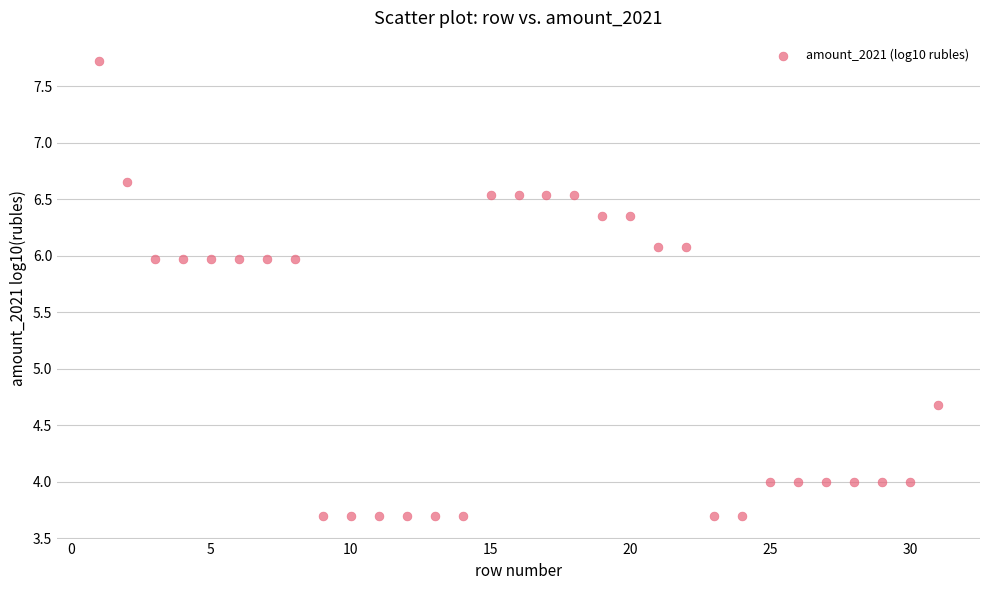

What Y value in the scatter plot is closest to 5?

4.7